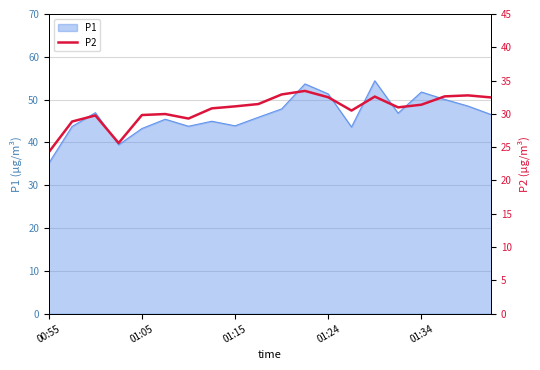

What is the maximum value for P1?

54.4